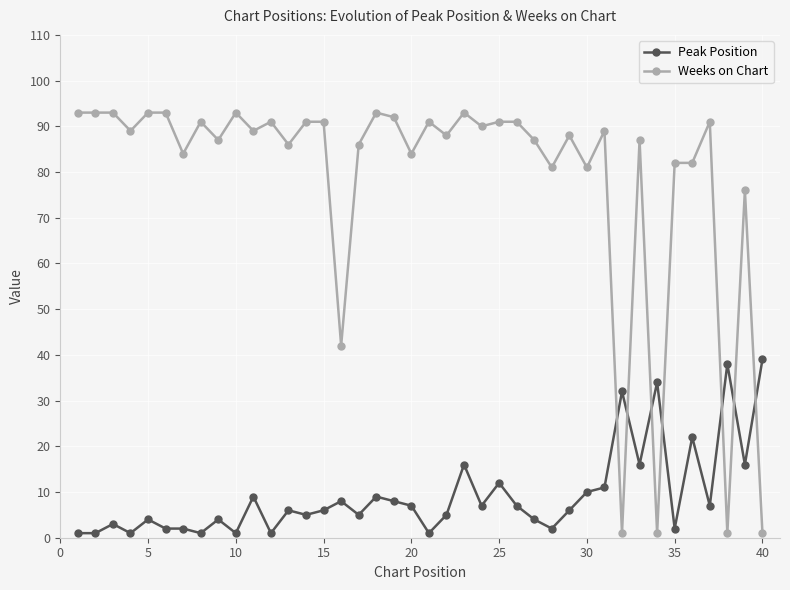

Which series has the largest range (max minus min)?

Weeks on Chart